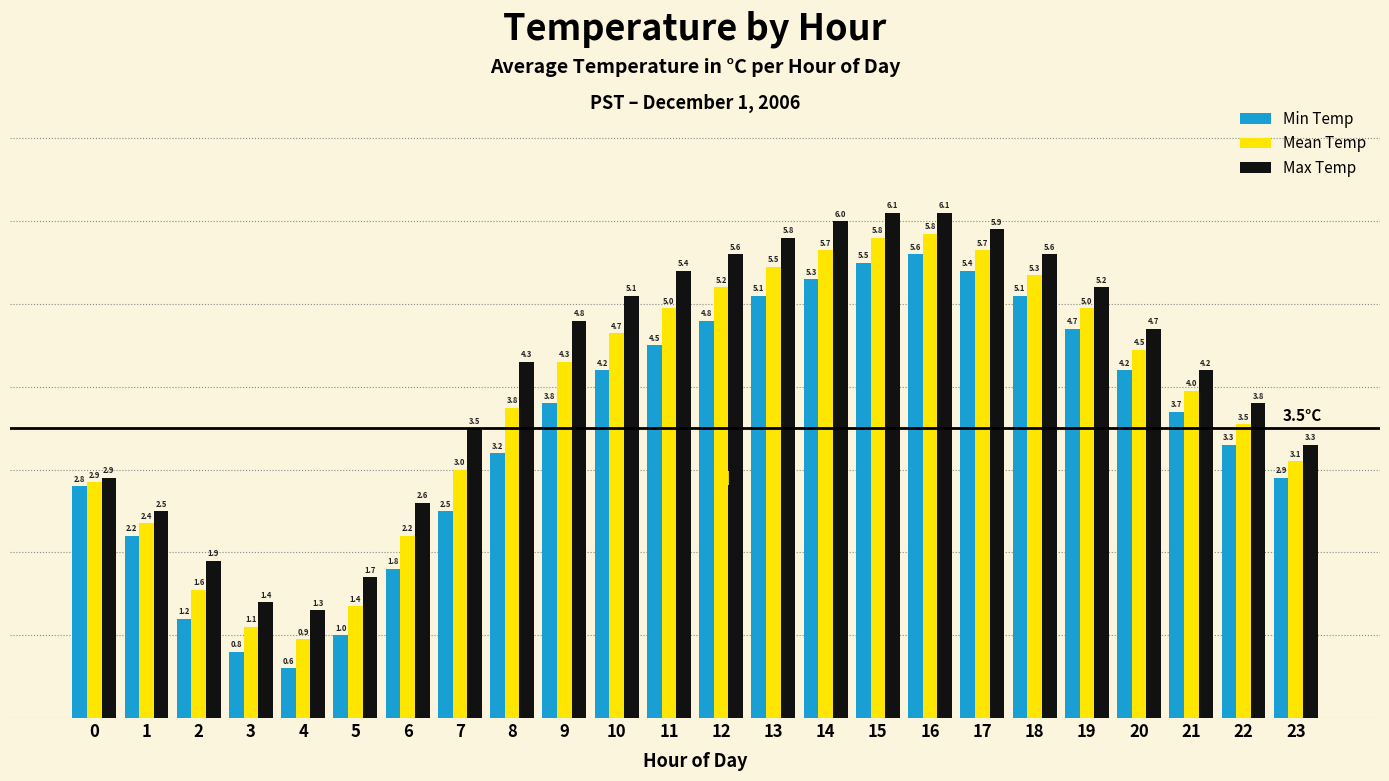

Does the chart contain stacked bars?

No